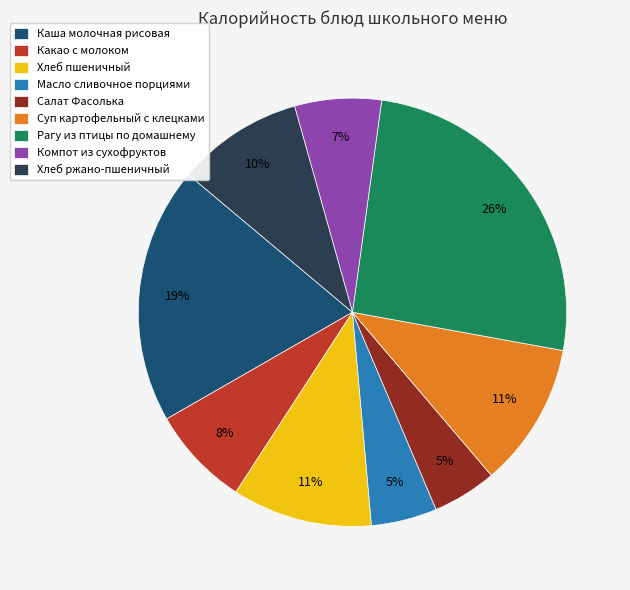

To the nearest percent, what is the difference between the Масло сливочное порциями and Каша молочная рисовая slice percentages?

14%